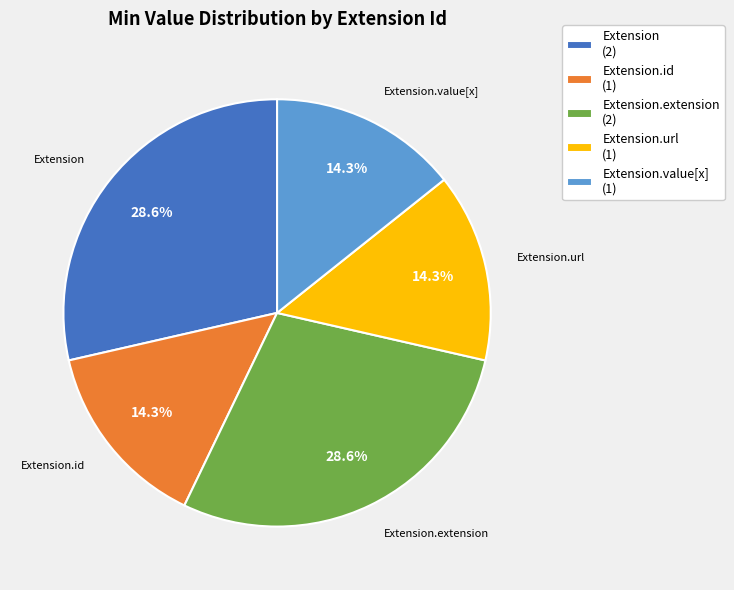

Combined, do Extension.value[x] (1) and Extension.url (1) account for over 50%?

No